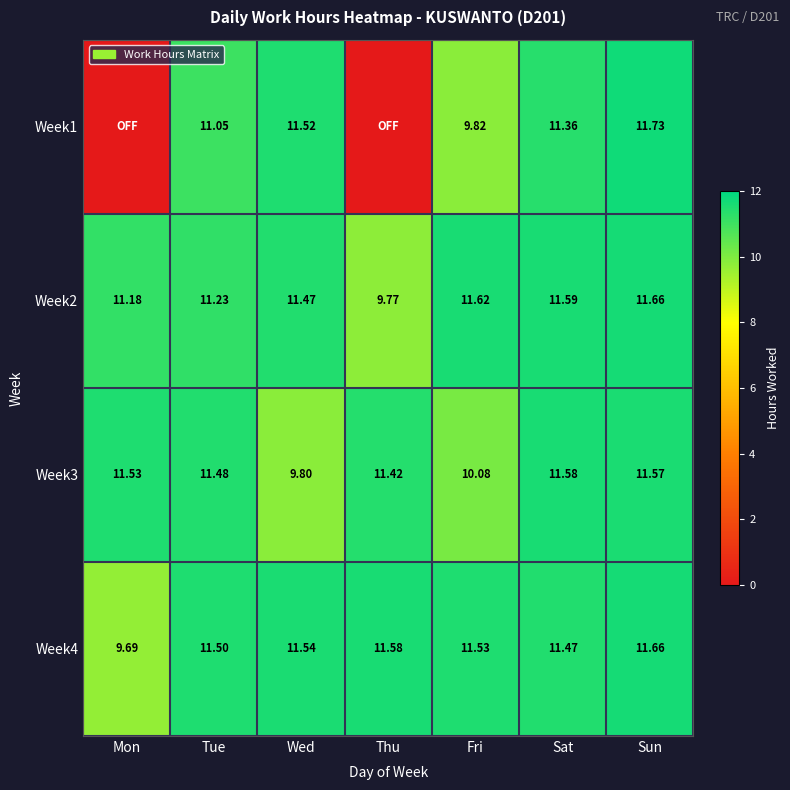

At which label does Week2 first exceed 11?

Mon